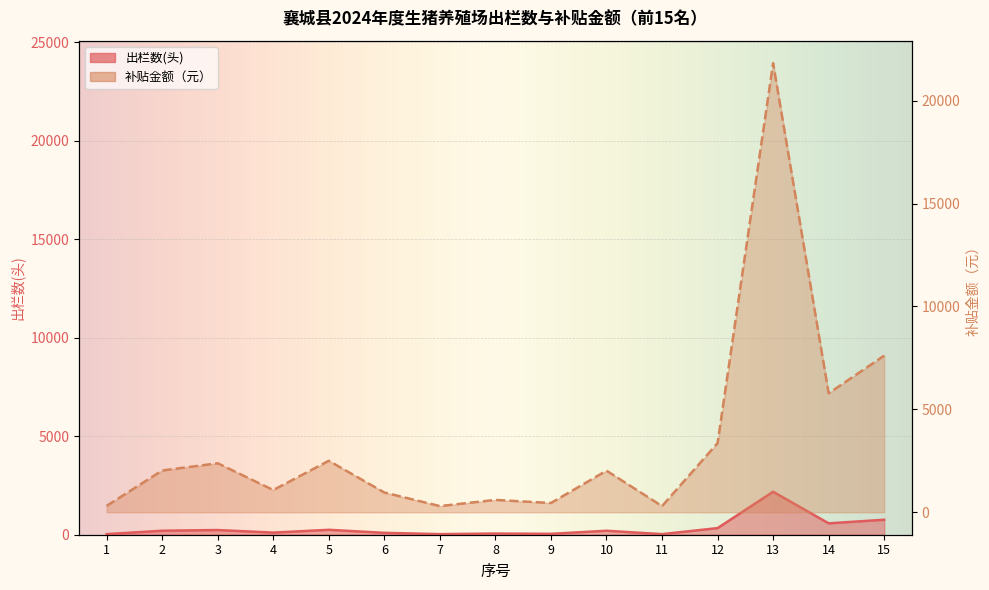

How many series are shown in this chart?

2